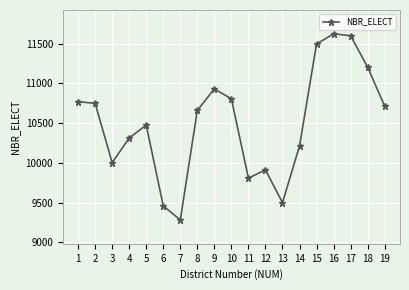

What is the difference between the second highest and second lowest values?

2142